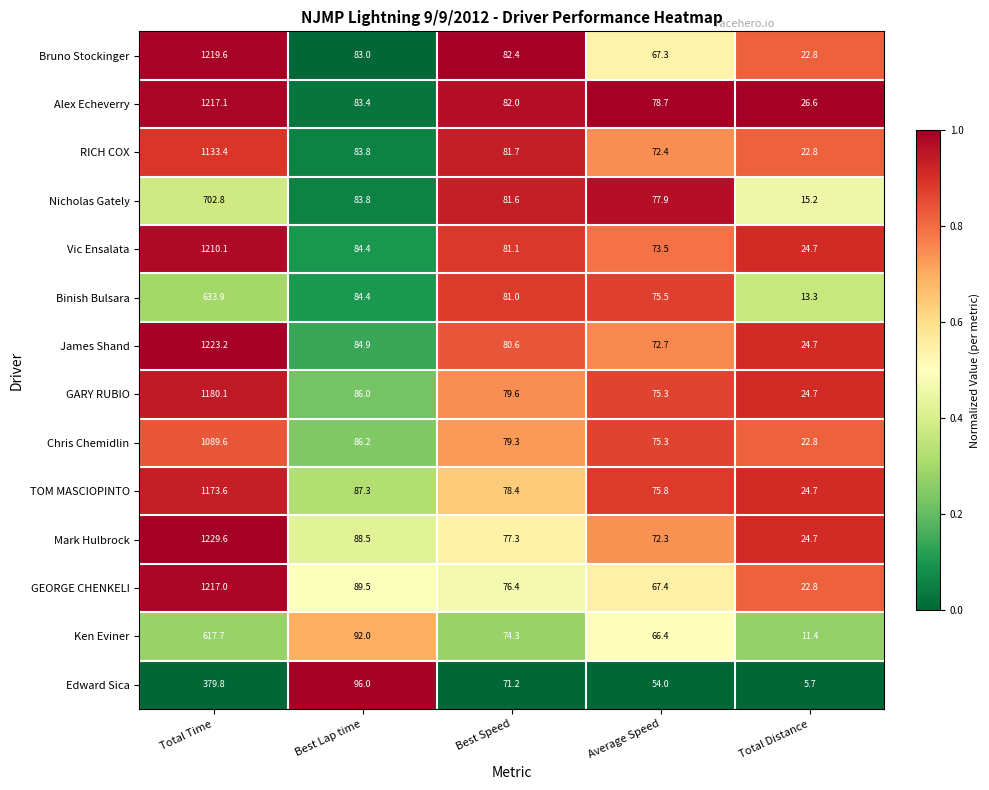

Rank the series by their maximum value, from lowest to highest.

Edward Sica, Ken Eviner, Binish Bulsara, Nicholas Gately, Chris Chemidlin, RICH COX, TOM MASCIOPINTO, GARY RUBIO, Vic Ensalata, GEORGE CHENKELI, Alex Echeverry, Bruno Stockinger, James Shand, Mark Hulbrock